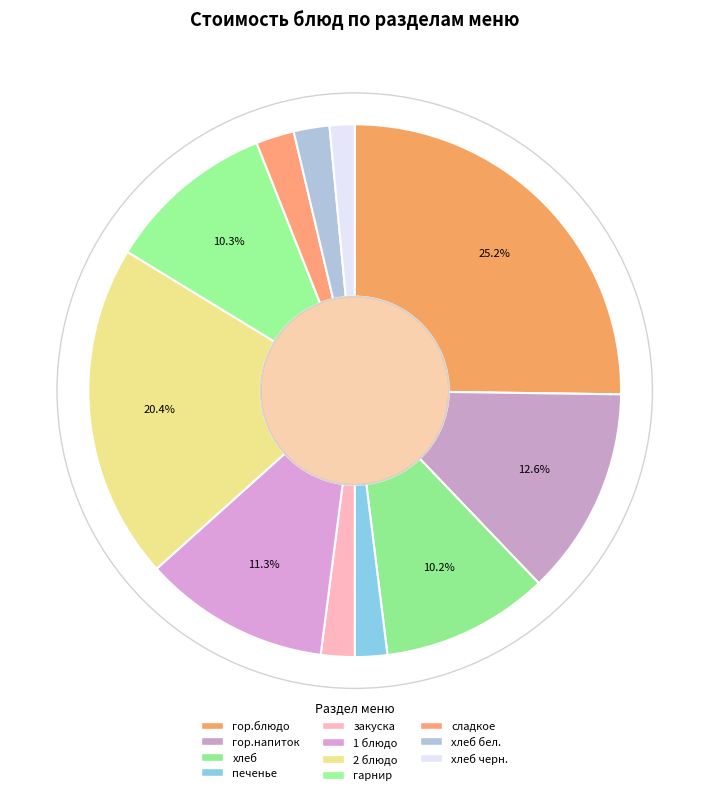

What percentage is NOT represented by сладкое?

97.7%